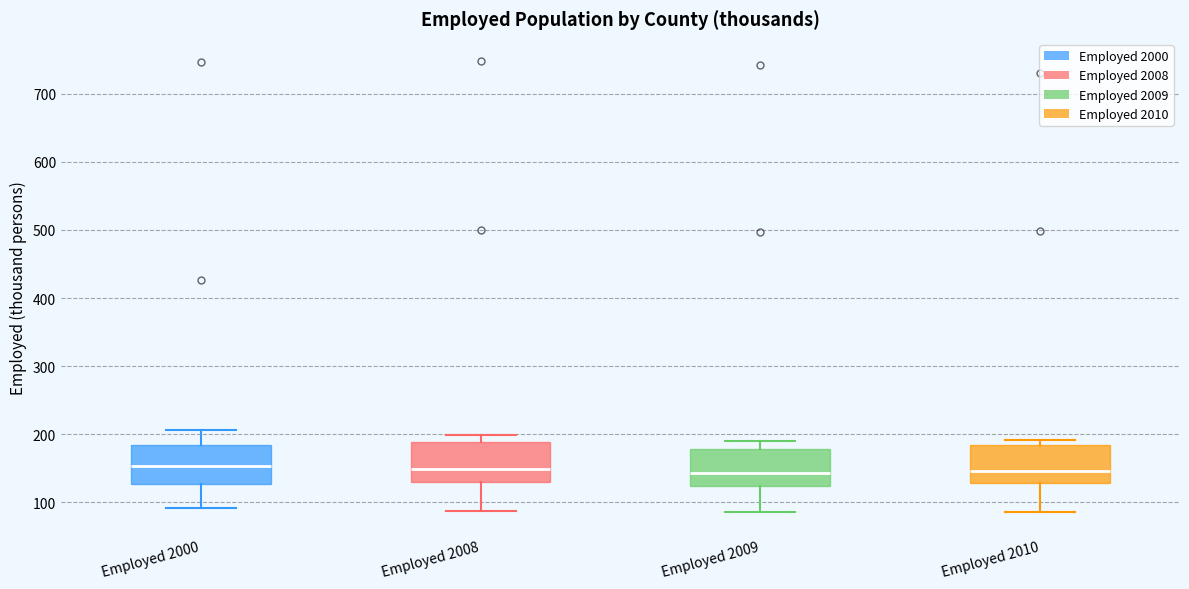

Where is the lower edge of the box for Employed 2000 on the y-axis? The values are not printed on the chart, so give them approximately, as read against the axis.

130